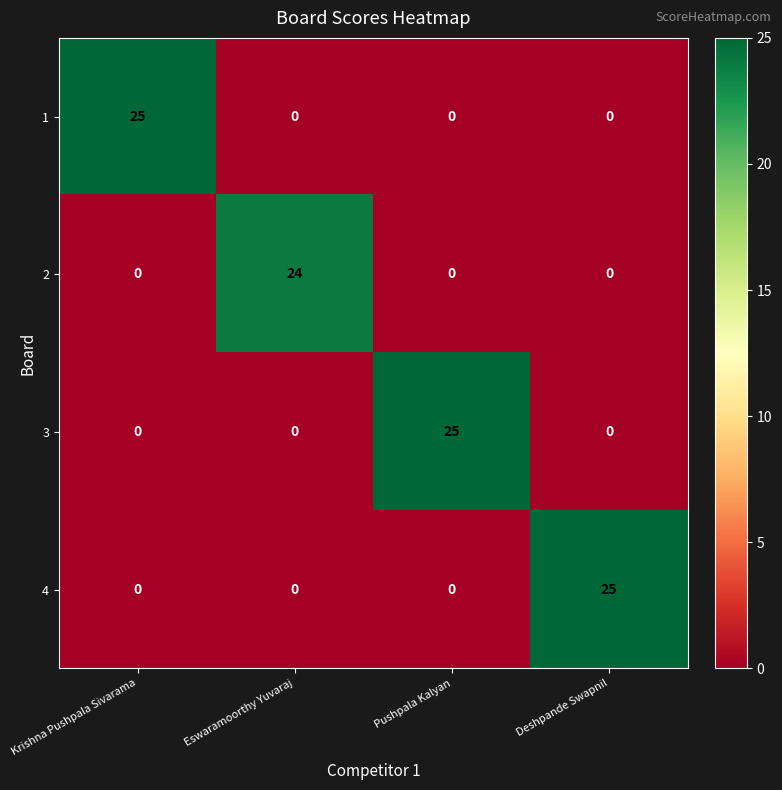

What is the difference between the maximum and second lowest values in the 1 series?

25